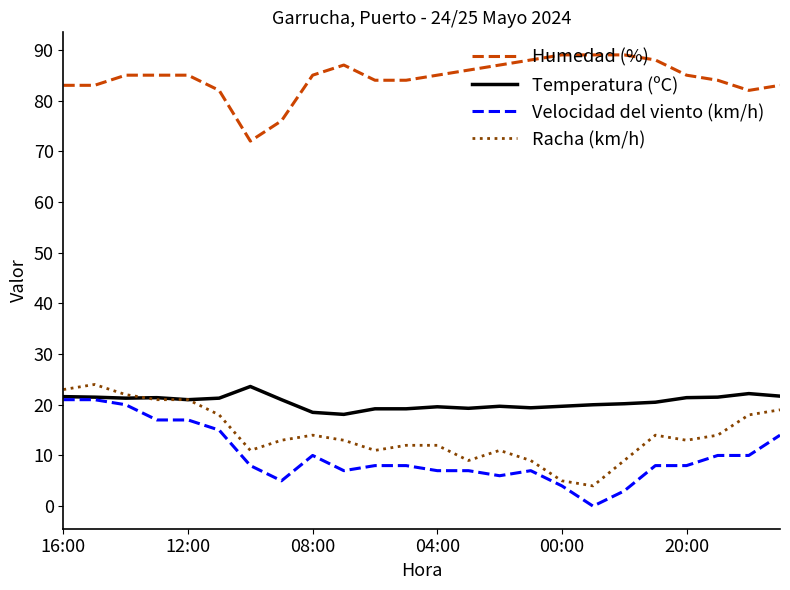

Which series has the largest total across all categories?

Humedad (%)